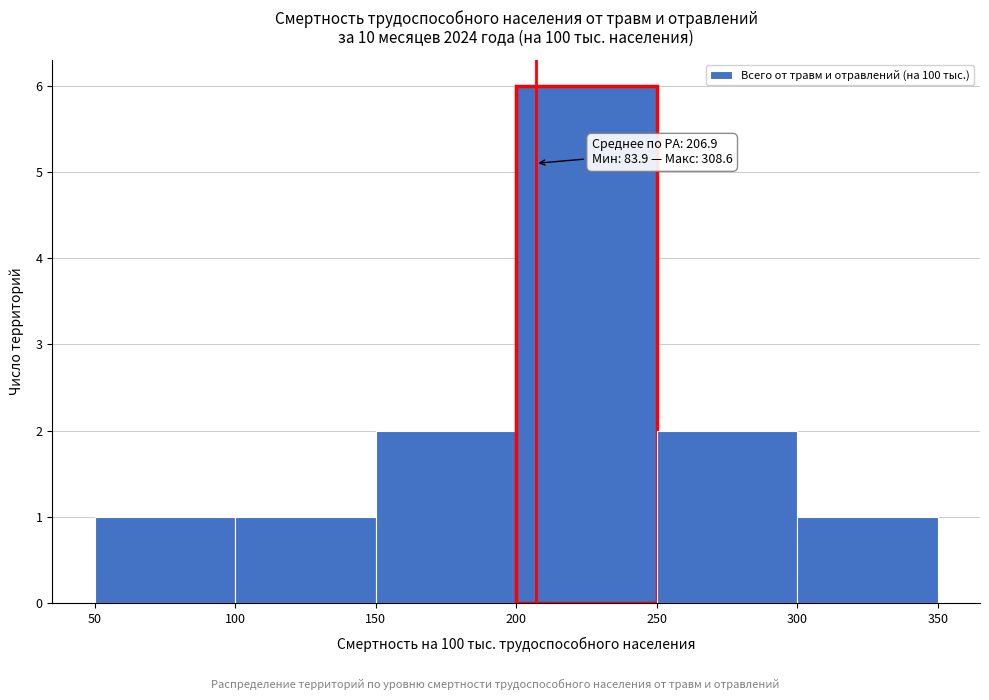

Over which range of the x-axis is the bar tallest?

200 to 250